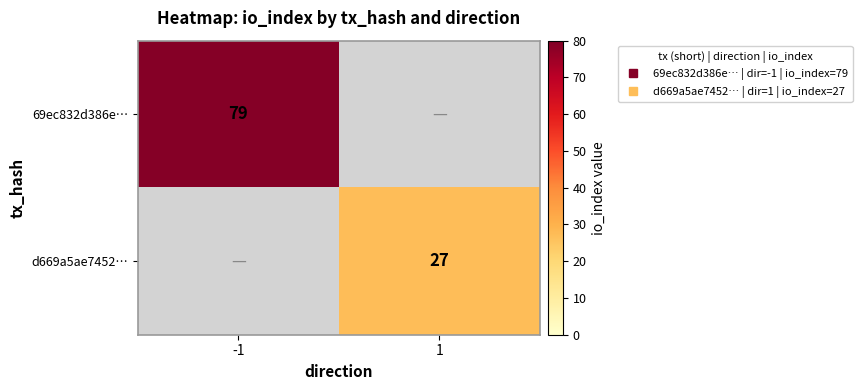

What is the highest value of the d669a5ae7452… series?

27